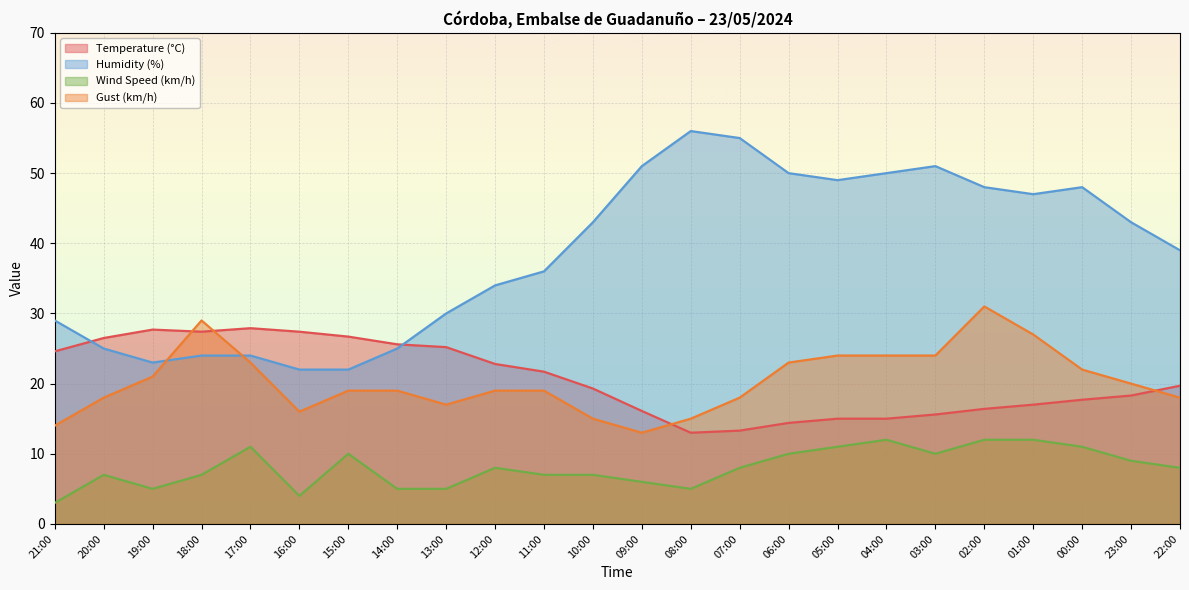

At which category does Wind Speed (km/h) reach its first local valley?

19:00